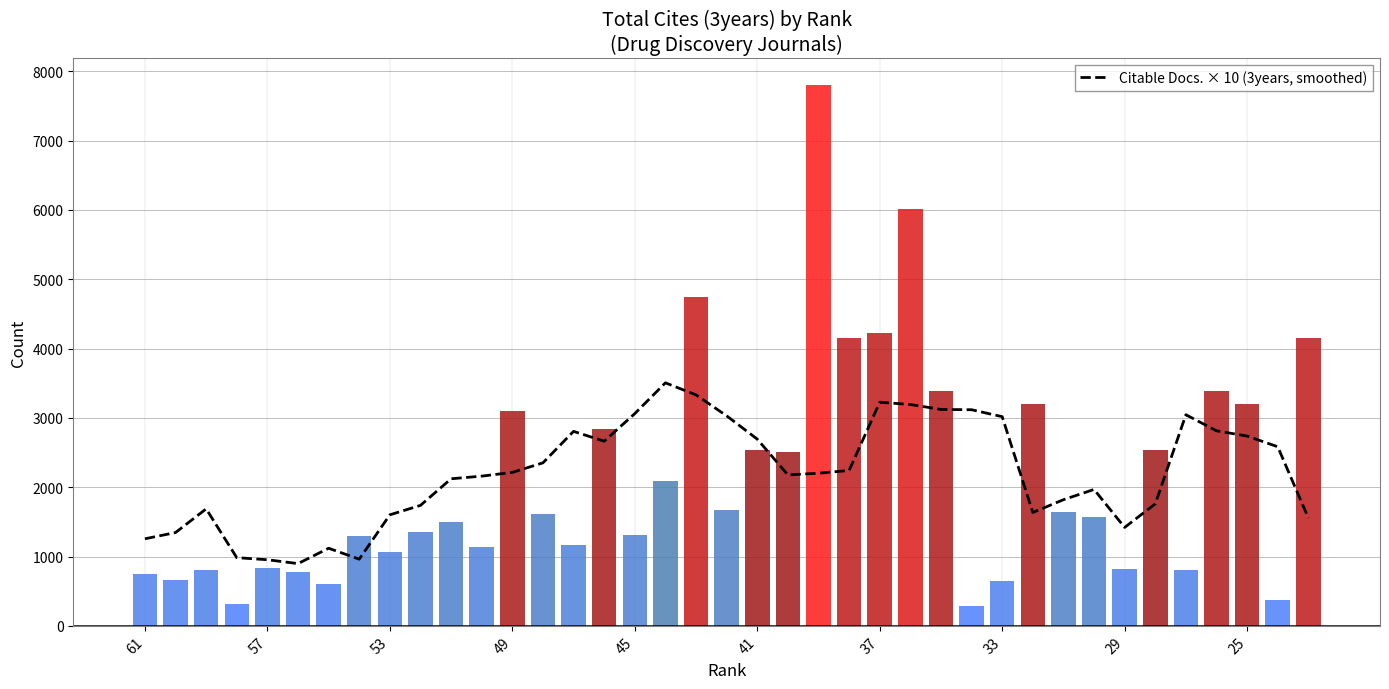

What is the smallest value displayed?

898.0